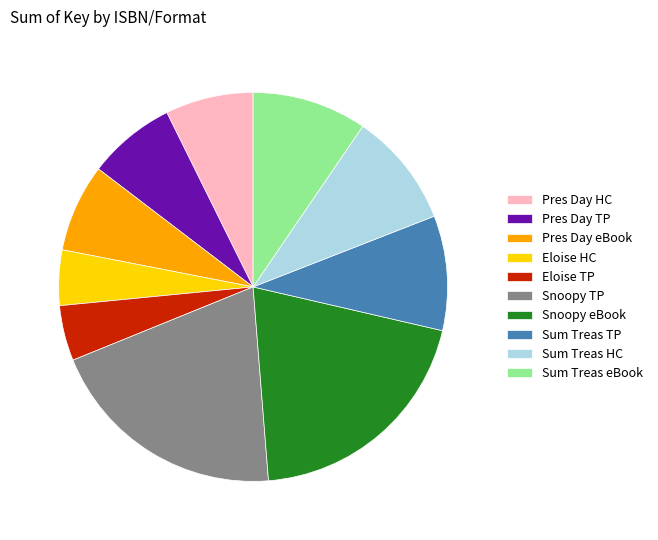

Between Eloise TP and Snoopy TP, which is larger?

Snoopy TP